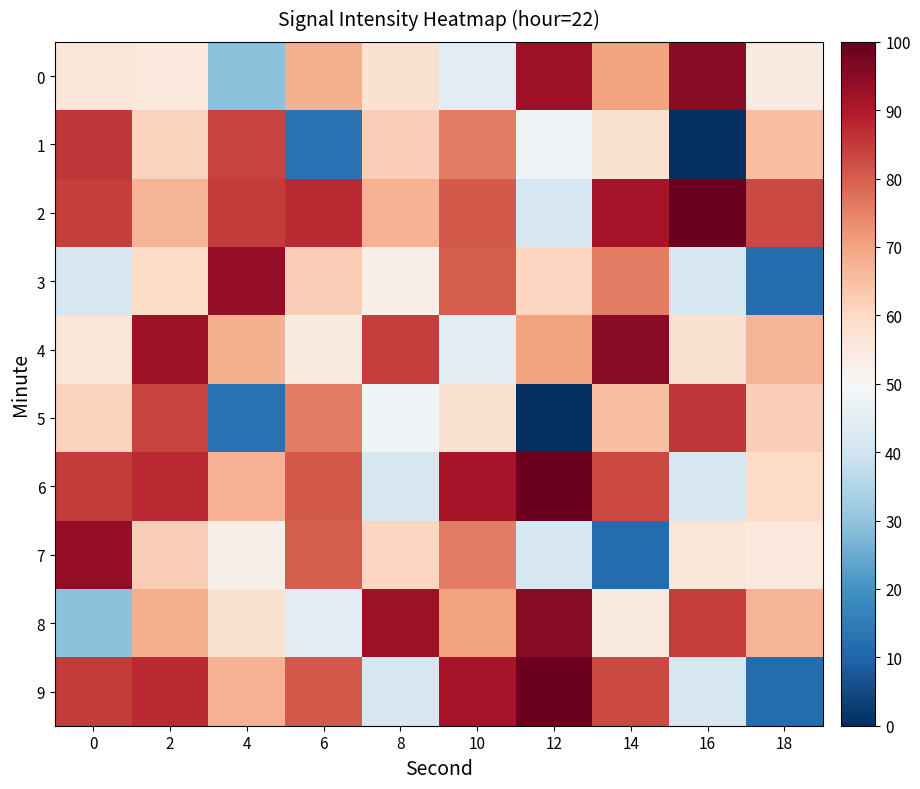

Which series has the widest spread of values?

9